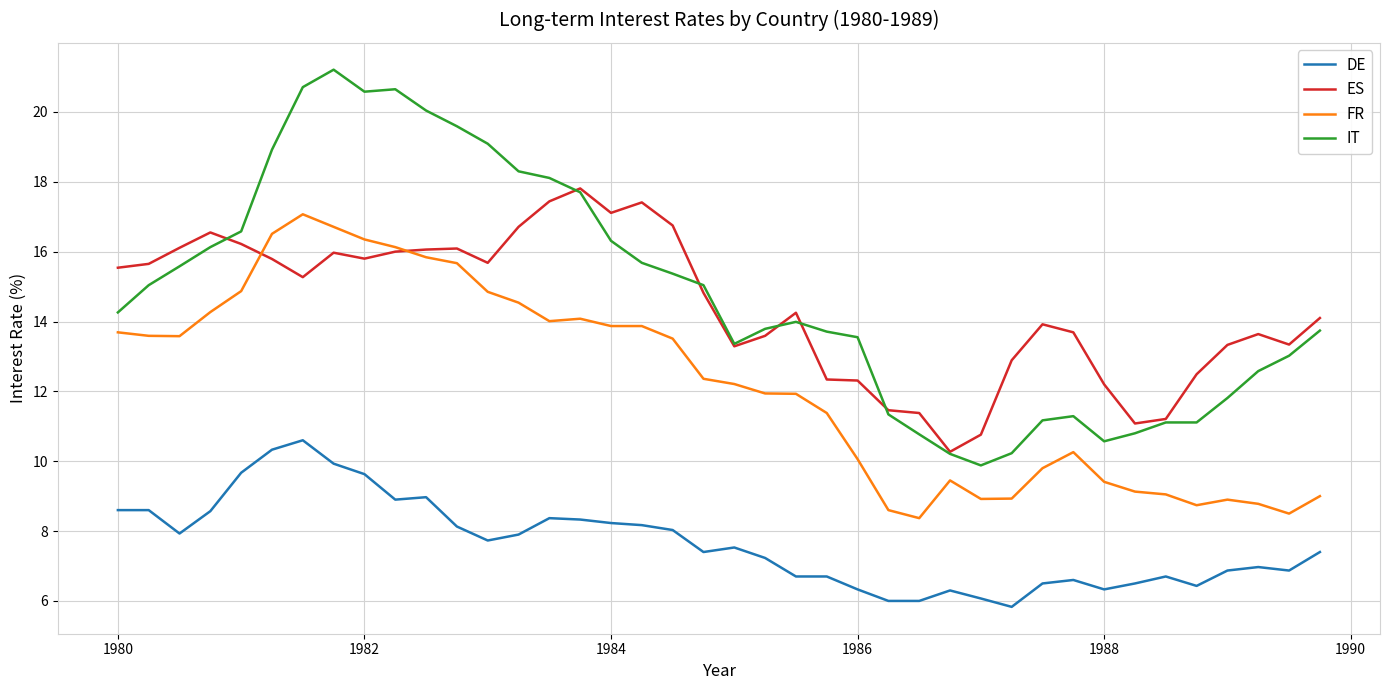

Which series has the widest spread of values?

IT